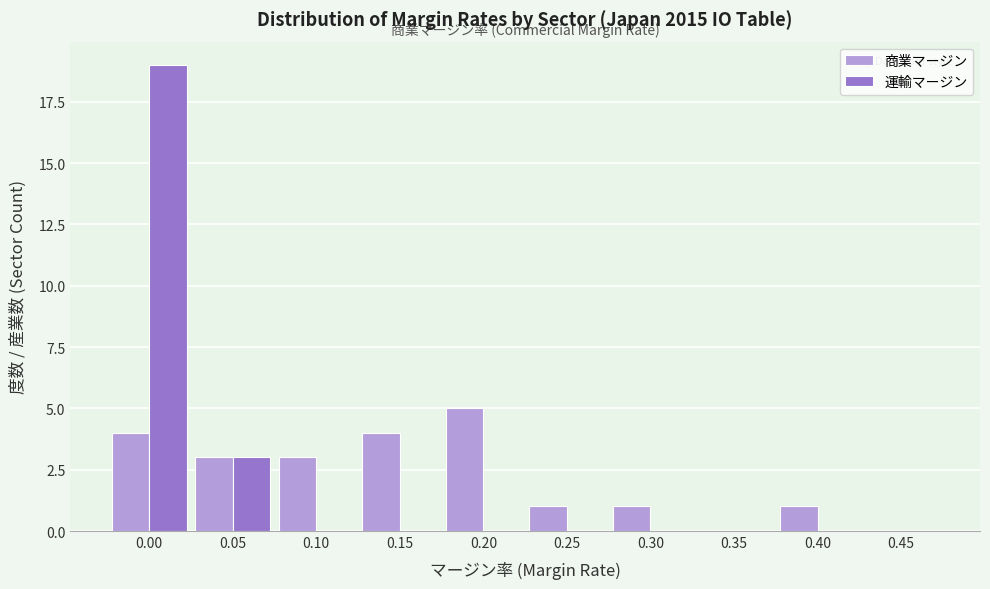

Reading left to right, extract all data points from this chart.

商業マージン: 0.00=4	0.05=3	0.10=3	0.15=4	0.20=5	0.25=1	0.30=1	0.35=0	0.40=1	0.45=0
運輸マージン: 0.00=19	0.05=3	0.10=0	0.15=0	0.20=0	0.25=0	0.30=0	0.35=0	0.40=0	0.45=0